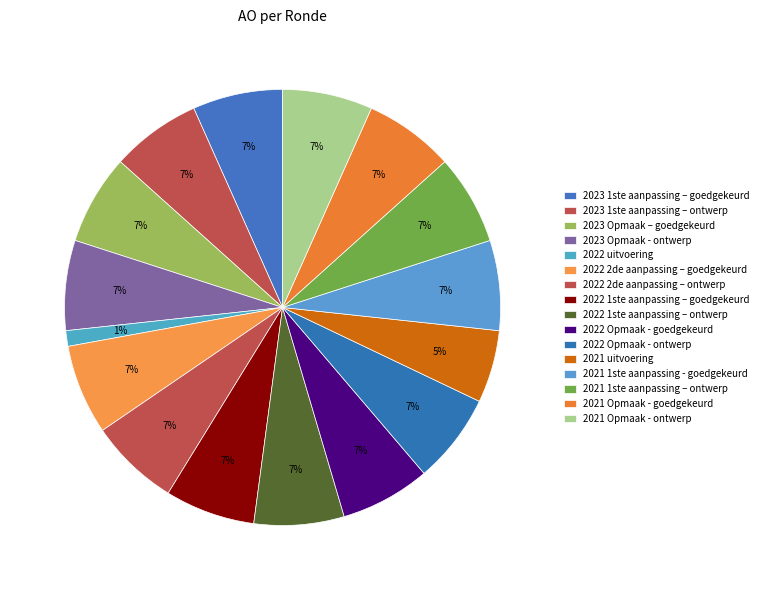

Is it true that 2022 Opmaak - ontwerp is 17% of the pie?

False